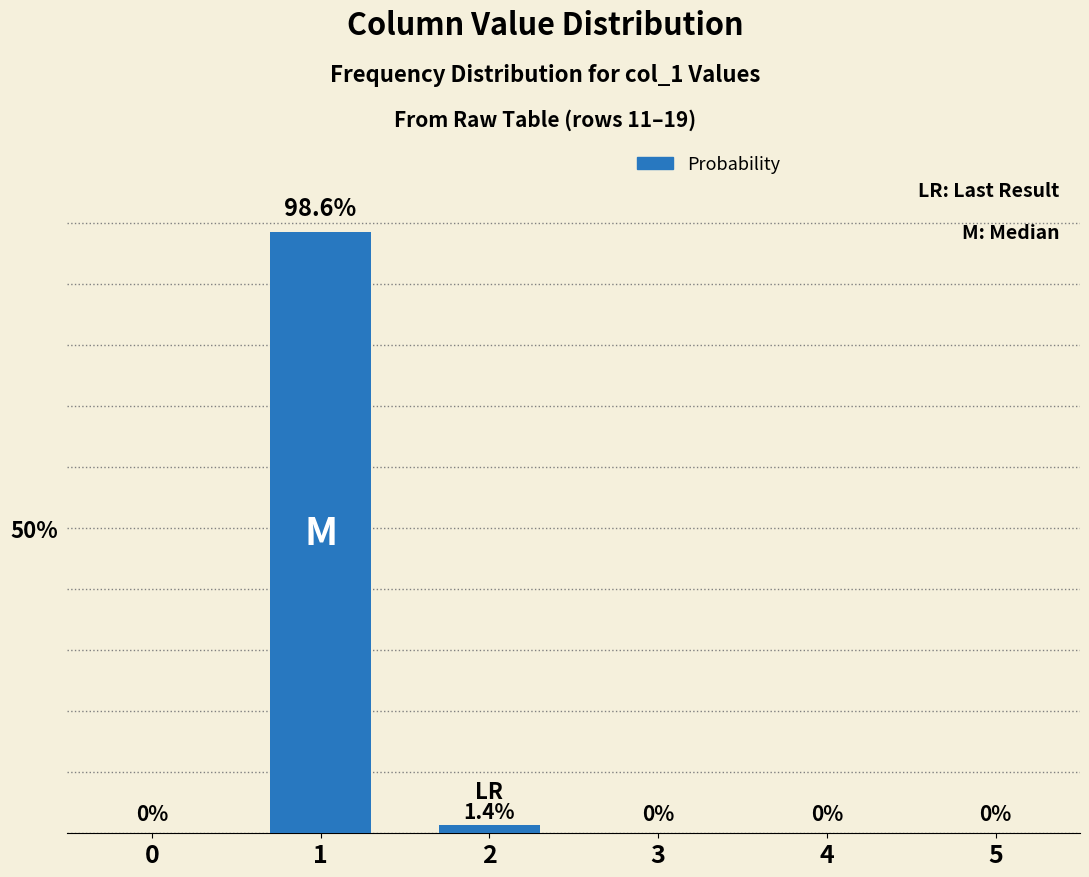

What is the sum of all values?

100.0